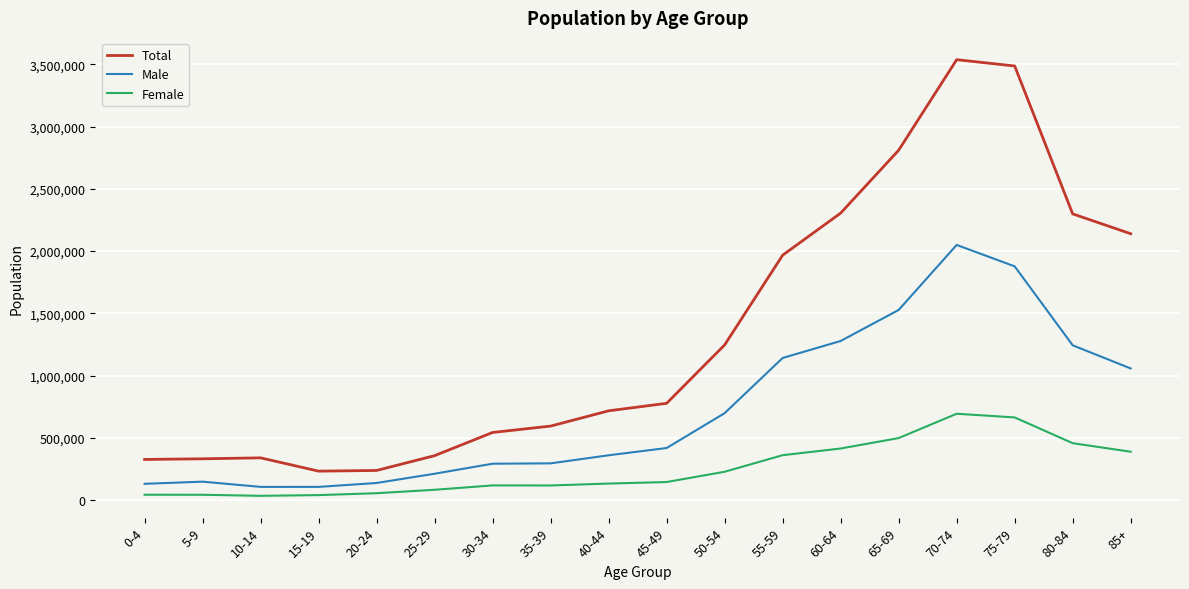

What is the maximum value shown in the chart?

3537804